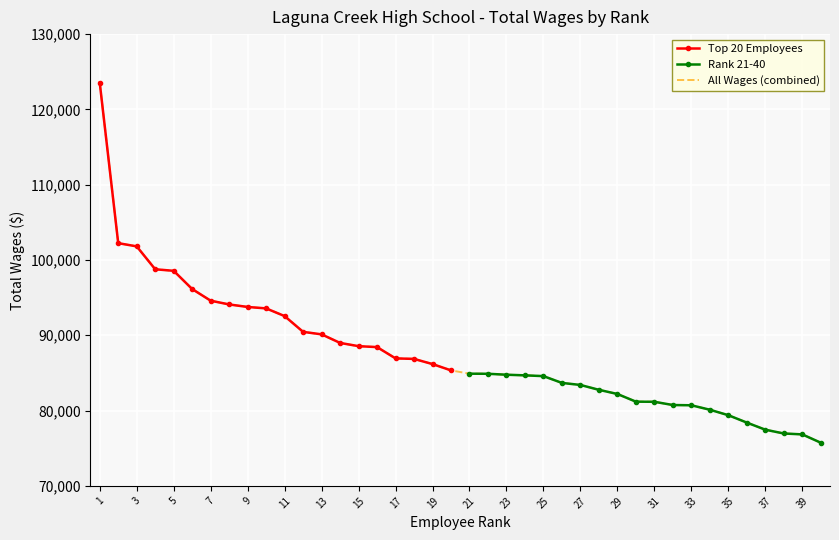

Between 19 and 9, which is larger?

9